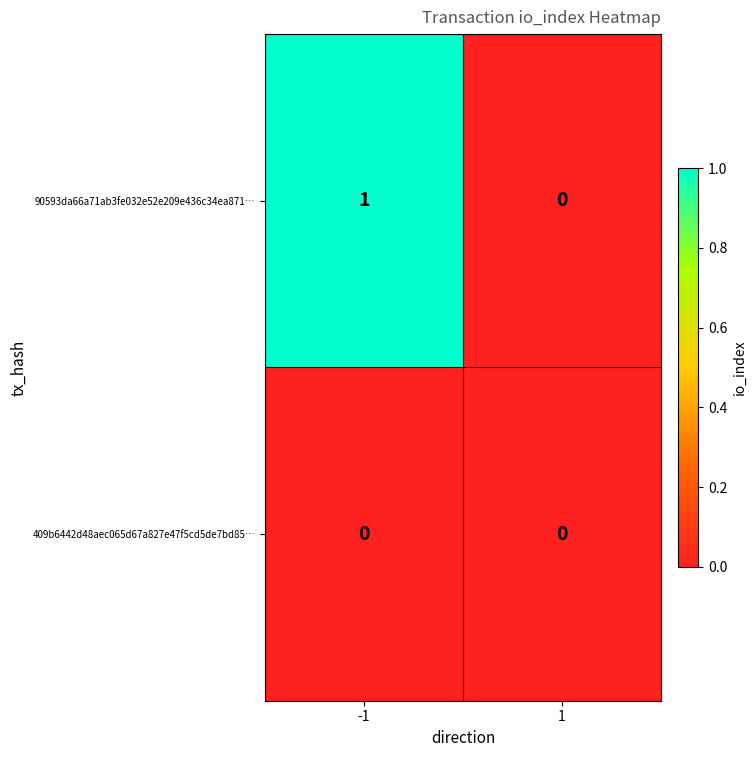

Is the value of 90593da66a71ab3fe032e52e209e436c34ea871… at -1 greater than the value of 409b6442d48aec065d67a827e47f5cd5de7bd85… at 1?

Yes